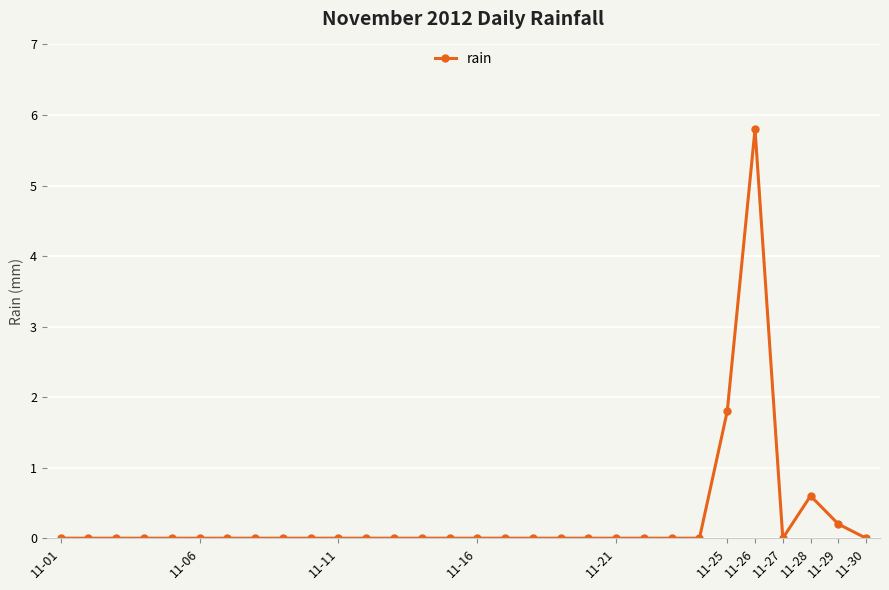

What is the maximum value shown in the chart?

5.8